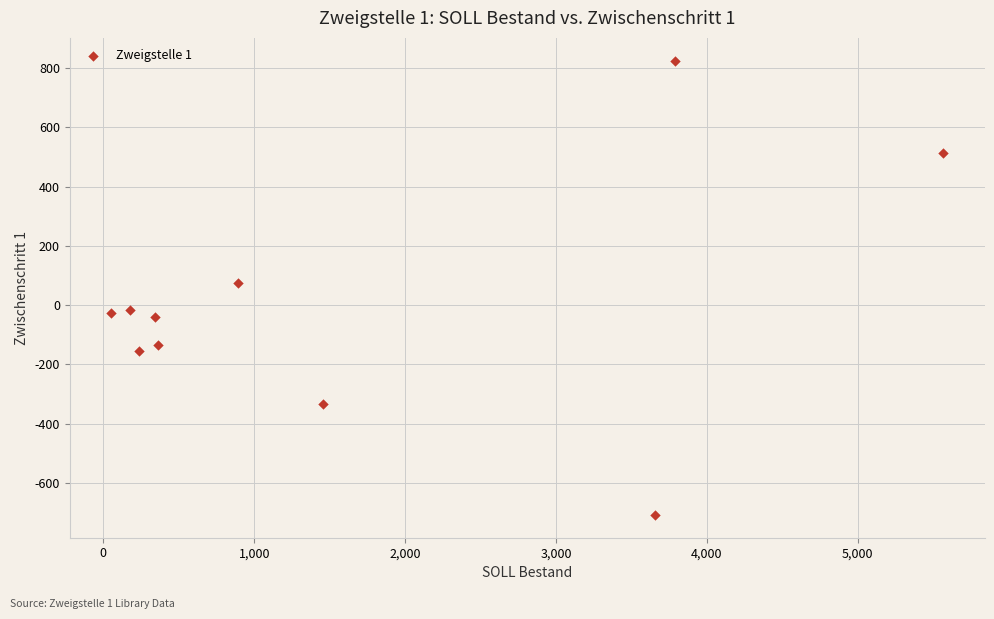

What is the average X value?

1653.2